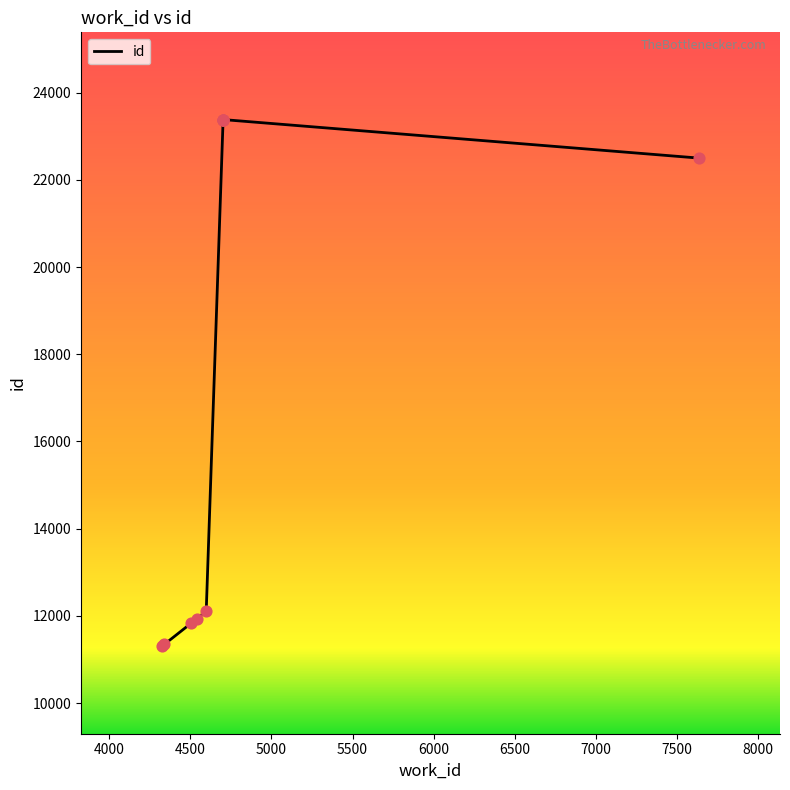

Approximately how many times larger is the value at 4541 compared to 4339?

1.1